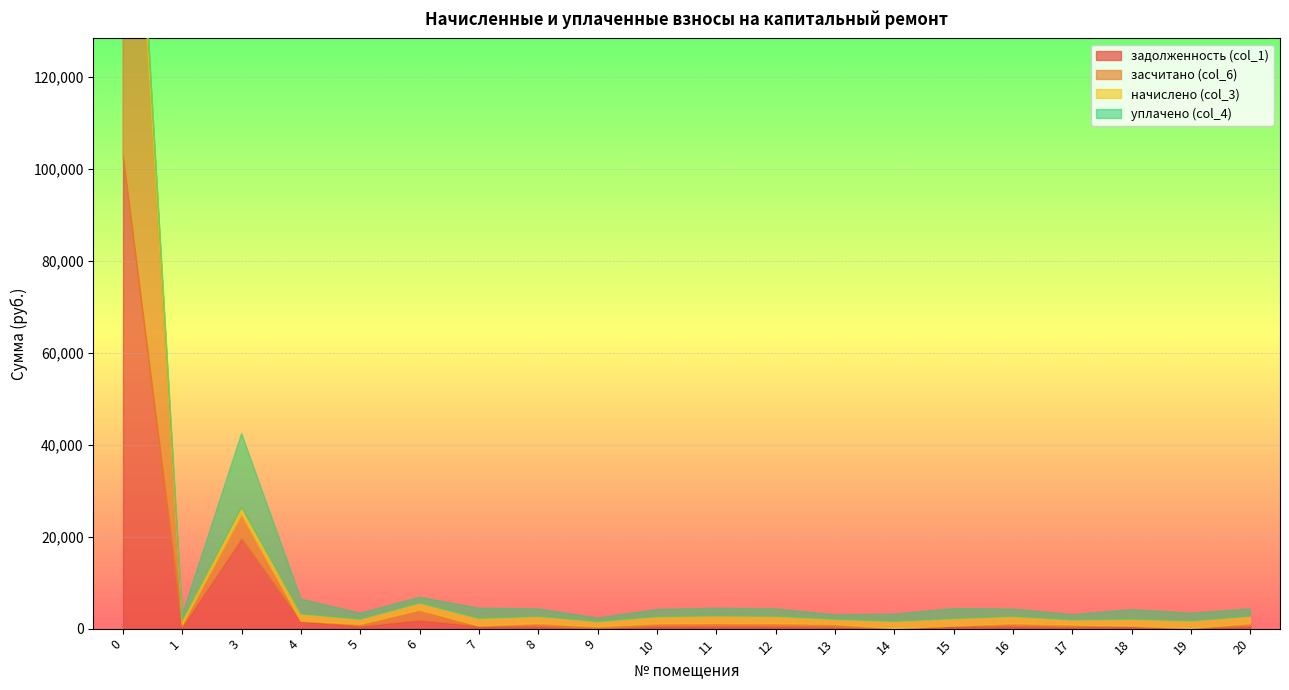

Reading left to right, transcribe all the data shown in this chart.

задолженность (col_1): 0=102629.5	1=372.4	3=19541.5	4=1603.9	5=523.5	6=1840.8	7=553.0	8=534.6	9=0.0	10=519.9	11=553.0	12=534.6	13=348.0	14=0.0	15=545.7	16=530.9	17=379.8	18=511.6	19=38.8	20=535.8
засчитано (col_6): 0=111588.9	1=372.4	3=5191.7	4=0.0	5=381.0	6=2171.5	7=0.0	8=534.6	9=381.0	10=519.9	11=553.0	12=534.6	13=534.4	14=0.0	15=0.0	16=530.9	17=379.8	18=0.0	19=0.0	20=535.8
начислено (col_3): 0=8959.4	1=1117.2	3=1662.8	4=1603.9	5=1143.0	6=1567.0	7=1659.2	8=1603.9	9=1143.0	10=1559.6	11=1659.2	12=1603.9	13=1150.3	14=1570.7	15=1637.0	16=1592.8	17=1139.3	18=1544.8	19=1640.7	20=1607.5
уплачено (col_4): 0=0.0	1=1117.2	3=16012.6	4=3207.7	5=1285.4	6=1236.2	7=2212.2	8=1603.9	9=762.0	10=1559.6	11=1659.2	12=1603.9	13=964.0	14=1570.7	15=2182.7	16=1592.8	17=1139.3	18=2056.5	19=1679.6	20=1607.5